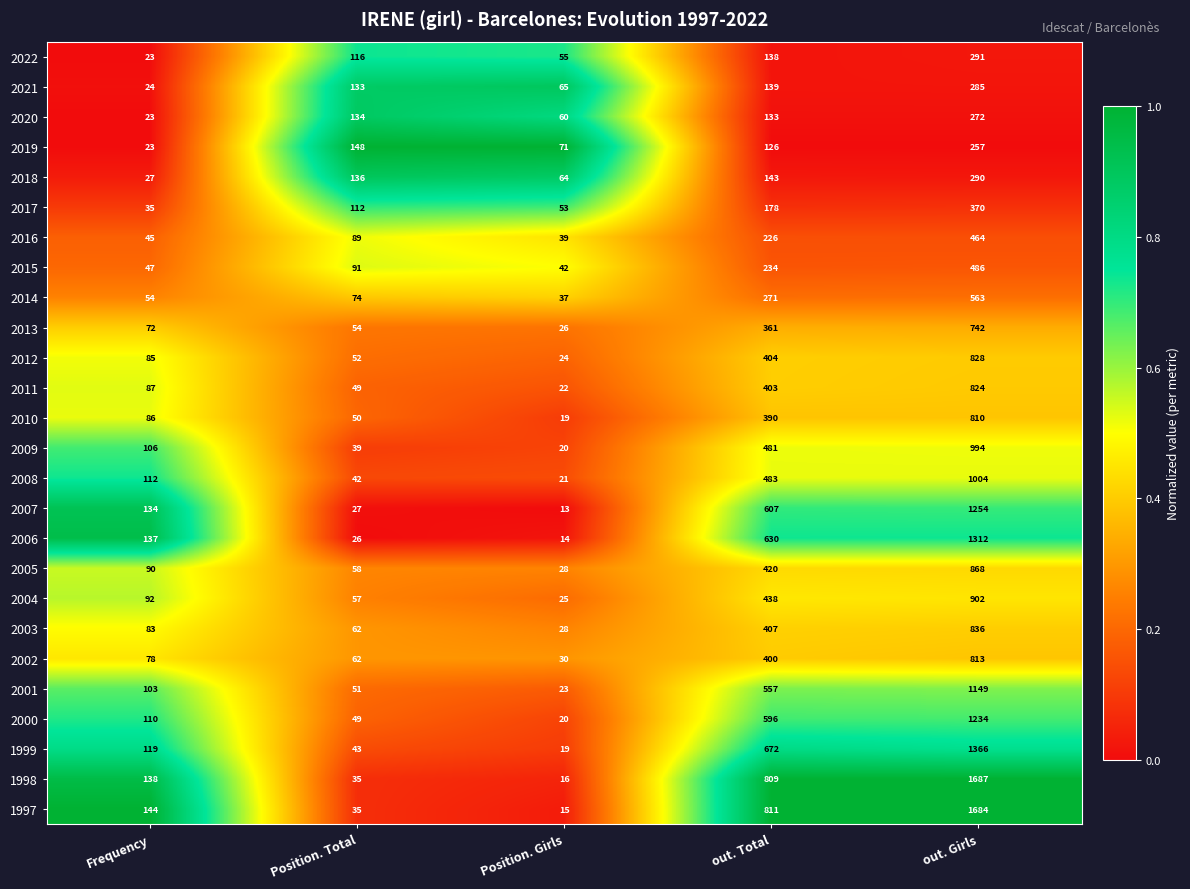

At which category is the sum across all series the highest?

out. Girls